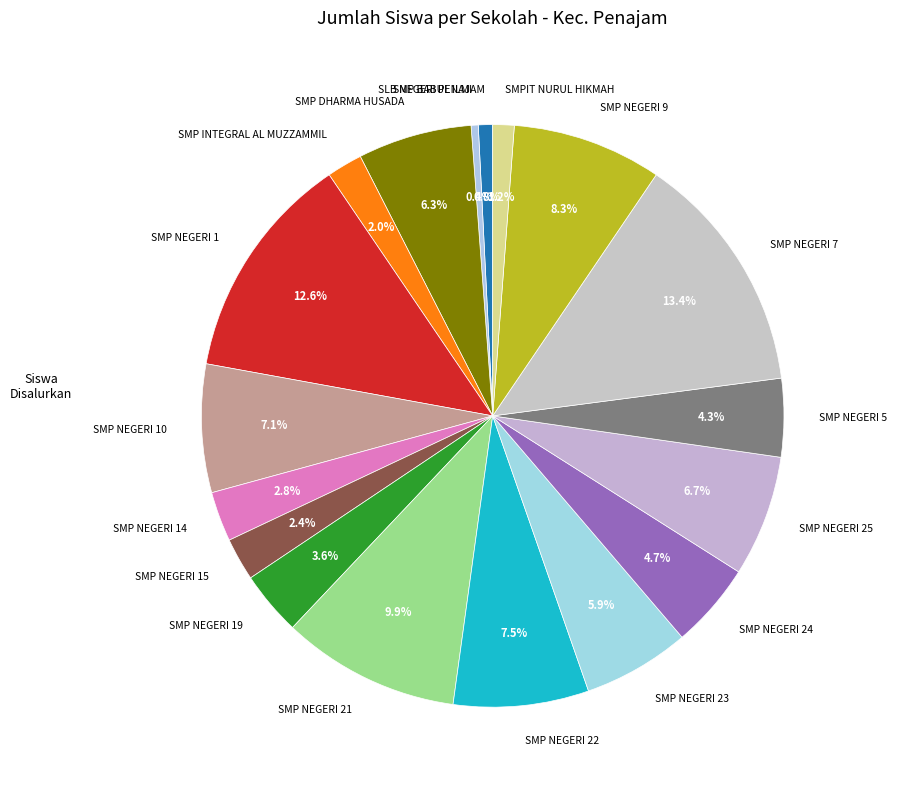

True or false: SMP INTEGRAL AL MUZZAMMIL accounts for 2% of the total.

True